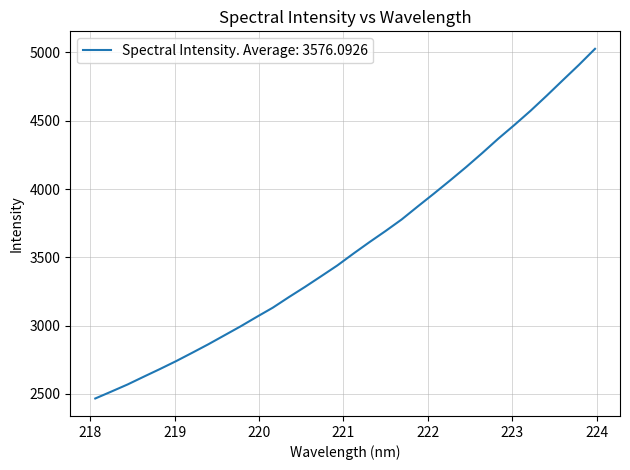

Reading right to left, extract all data points from this chart.

5026.9	4909.3	4797.0	4683.8	4573.5	4469.7	4369.7	4263.8	4161.1	4062.8	3966.8	3872.9	3777.5	3692.7	3611.2	3526.9	3439.9	3361.2	3283.3	3208.4	3130.9	3063.2	2993.9	2928.3	2862.7	2800.3	2739.1	2681.3	2625.4	2568.5	2516.9	2466.0